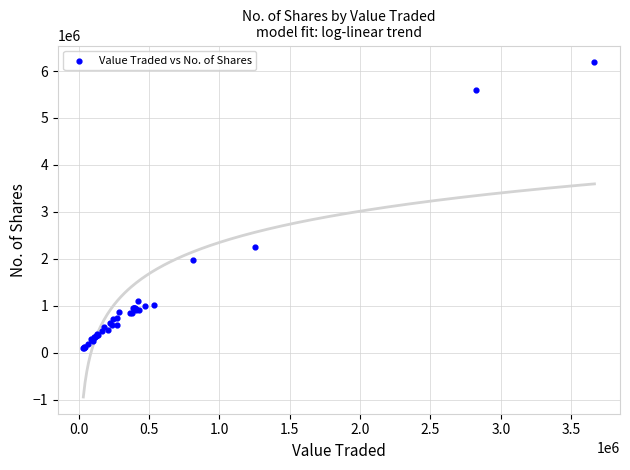

What Y value in the scatter plot is closest to 3141214?

2241289